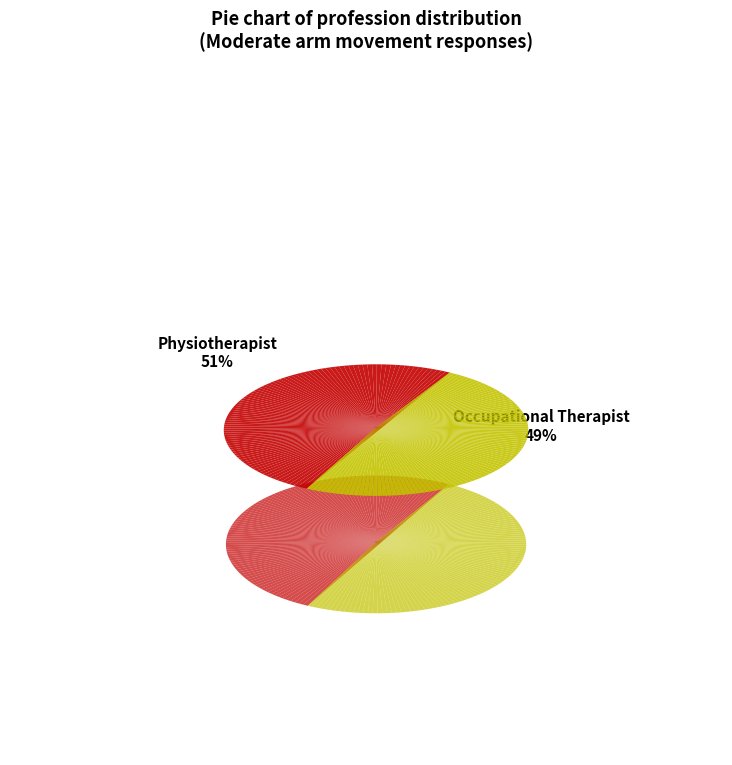

Do 4 and Occupational Therapist together represent more than half of the pie?

No